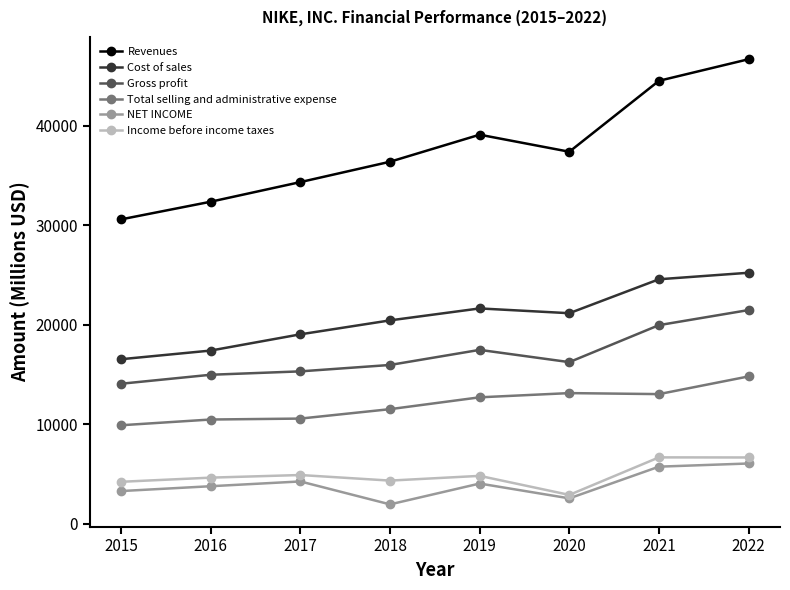

Which series has the largest total across all categories?

Revenues